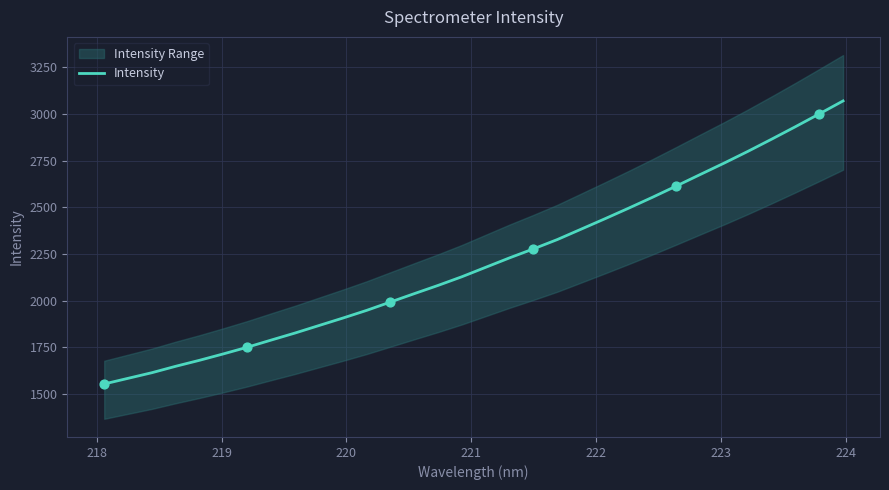

What is the maximum value for Intensity?

3070.7